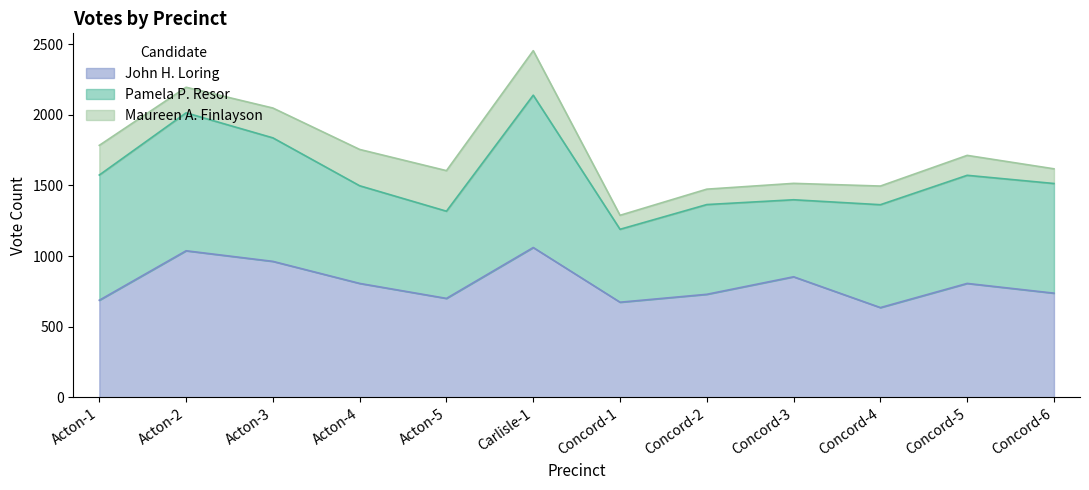

At Carlisle-1, list the series in order from largest to smallest.

Pamela P. Resor, John H. Loring, Maureen A. Finlayson